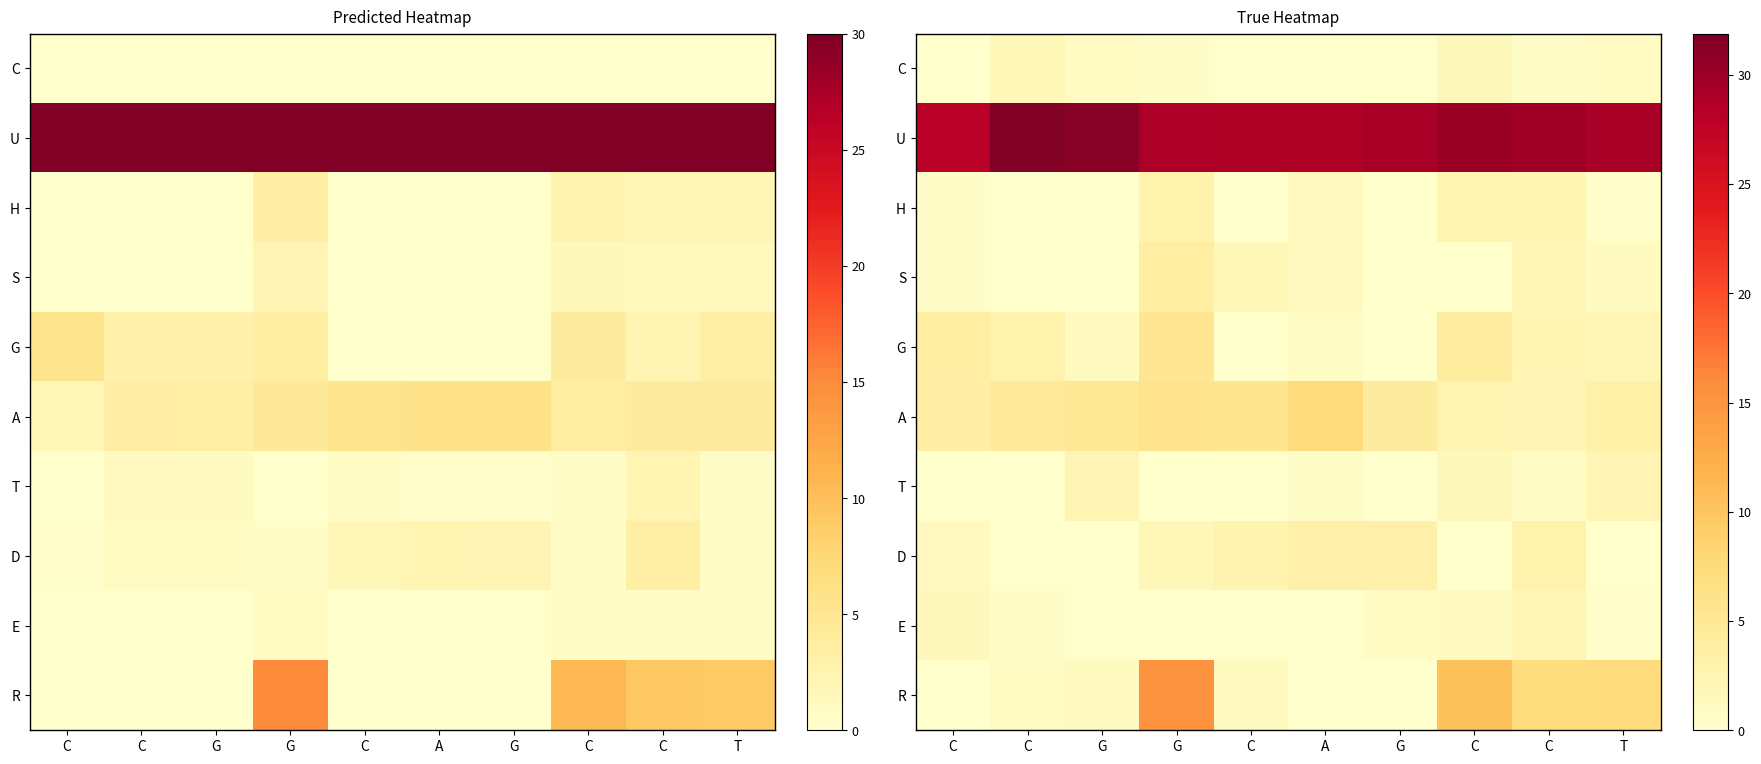

The value of U at C is 29.7. True or false?

True